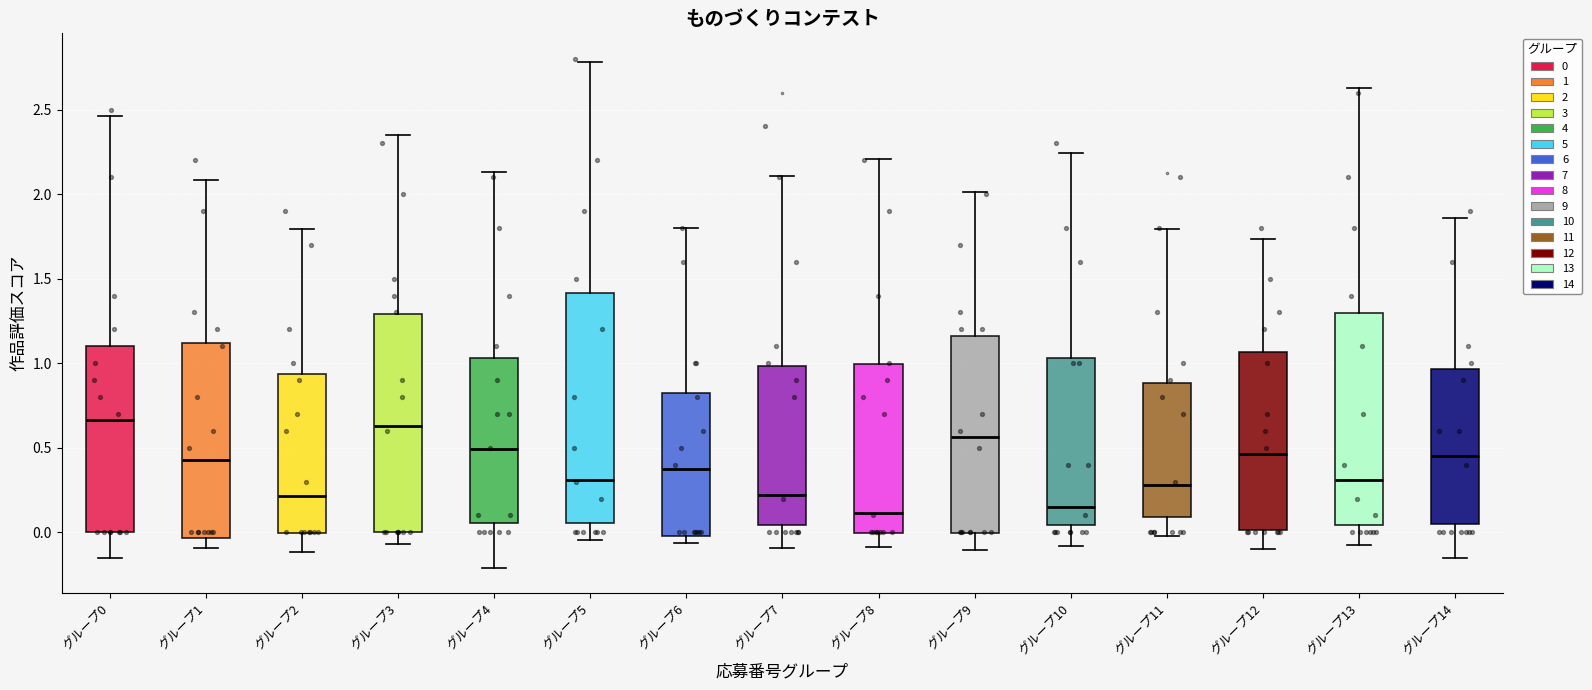

Where does the upper whisker of the box for グループ10 end on the y-axis? The values are not printed on the chart, so give them approximately, as read against the axis.

2.25